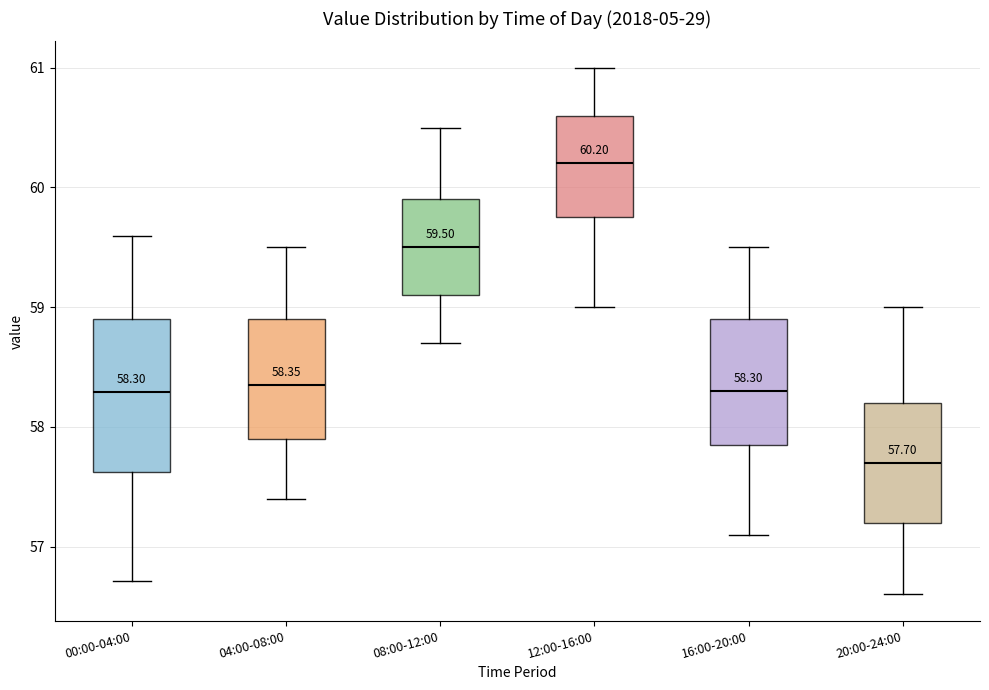

Which box has the lowest median line?

20:00-24:00